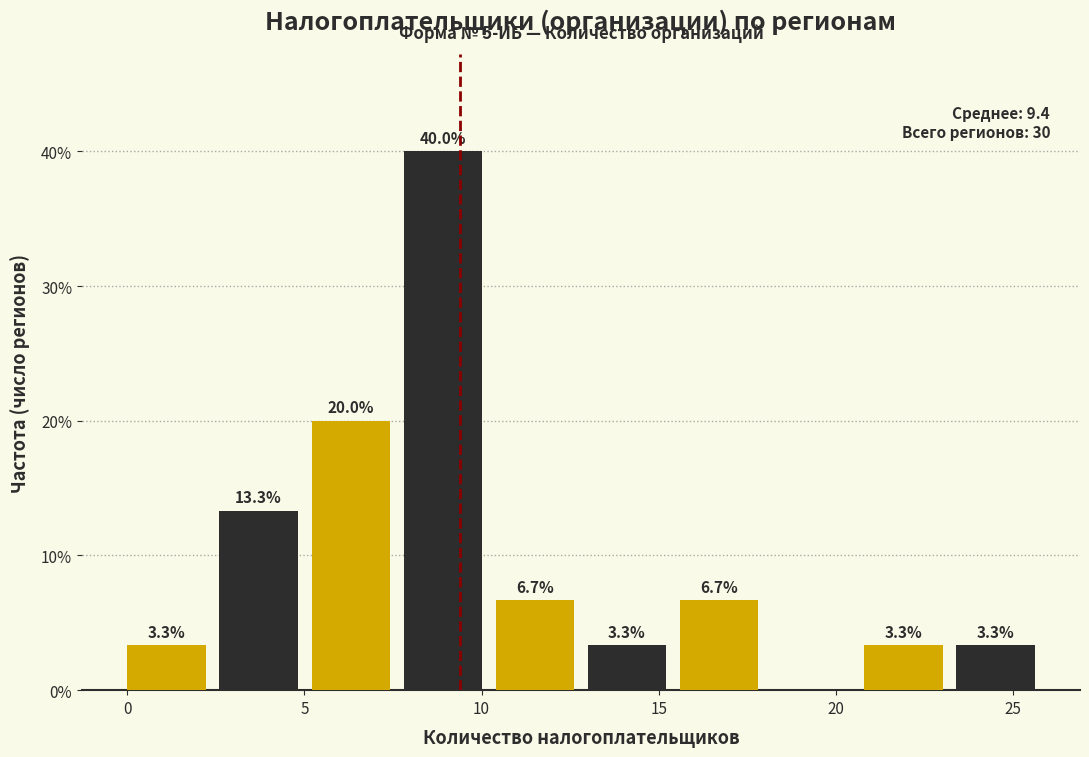

Over which range of the x-axis is the bar tallest?

7.8 to 10.4